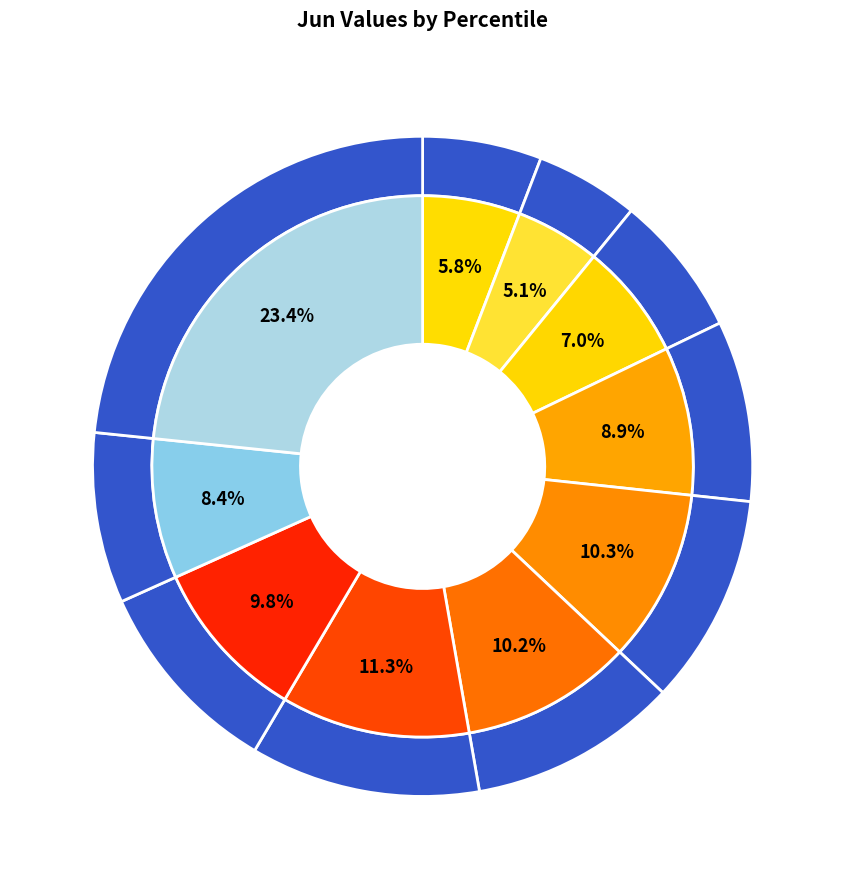

What is the total percentage of pct05 and pct65?

17.1%